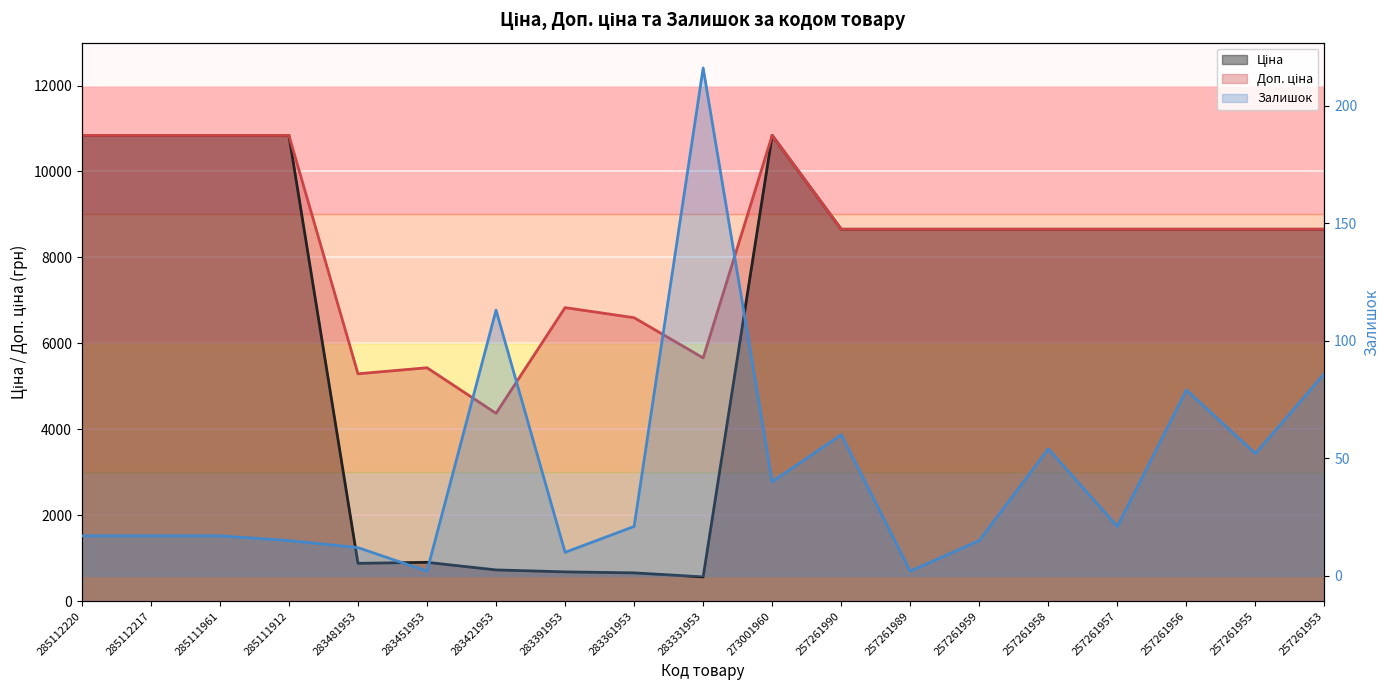

True or false: Залишок and Доп. ціна intersect in this chart.

False